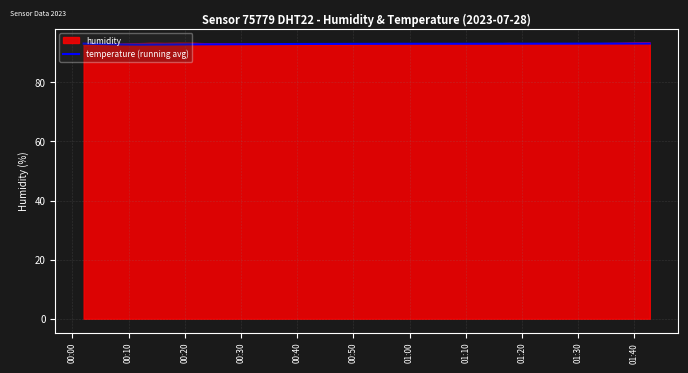

What is the difference between the second highest and second lowest values?

0.3